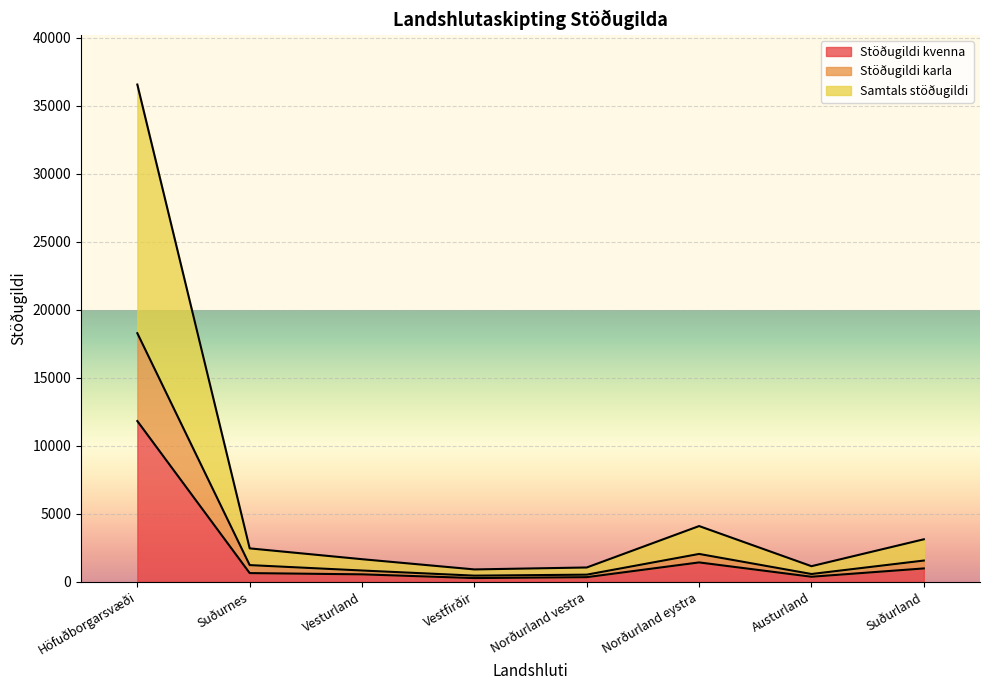

What position from the right is Vesturland?

6